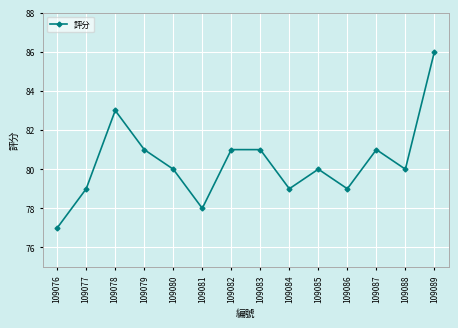

How many interior local valleys (lower than both neighbors) does the data have?

4